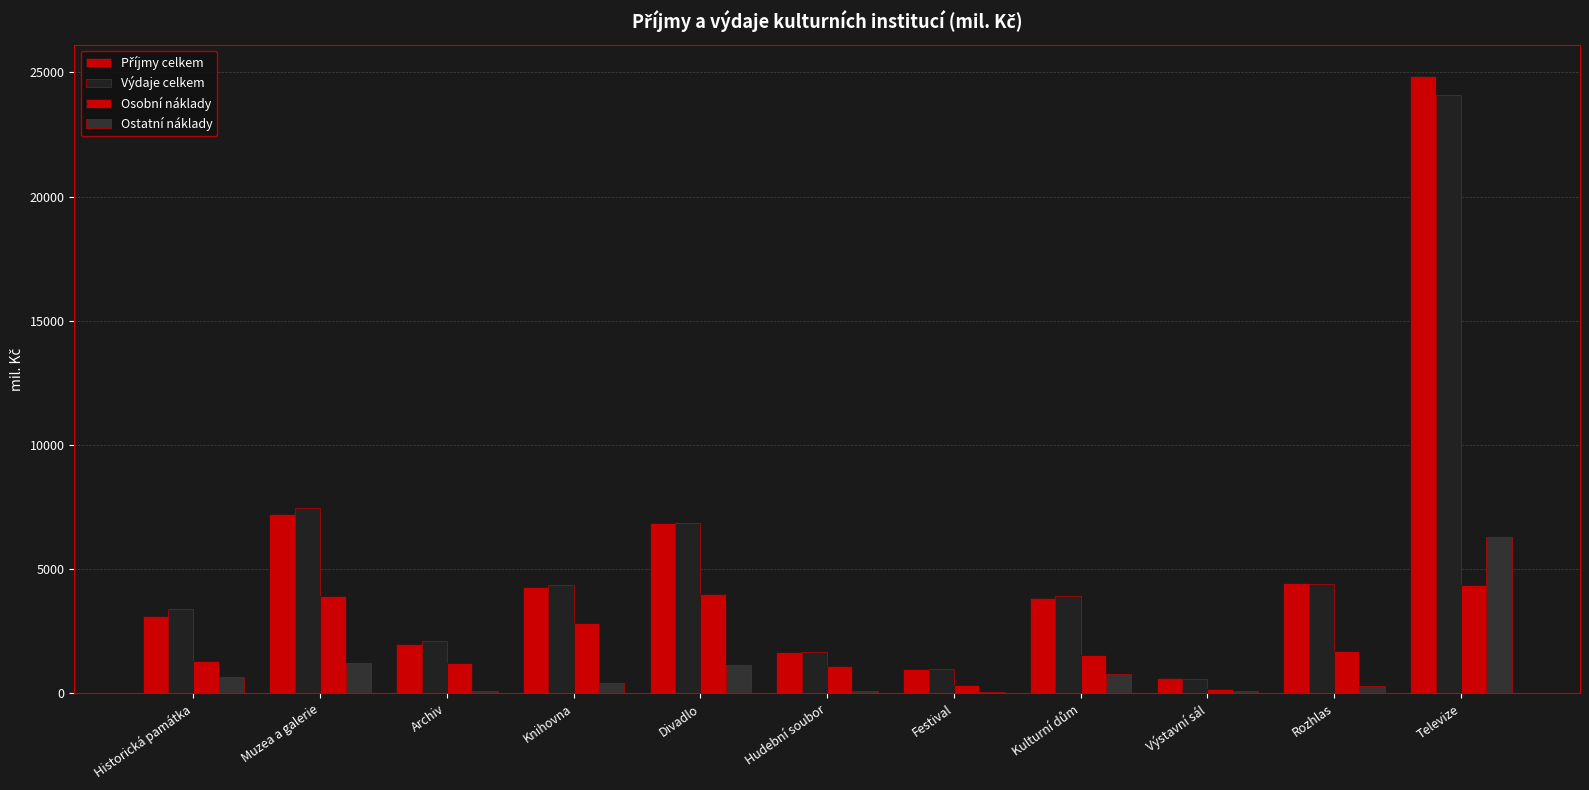

Are the bars grouped side by side (vs. stacked)?

Yes